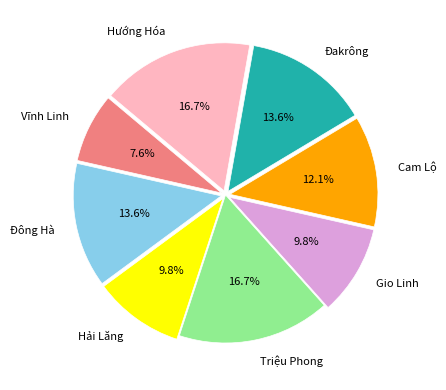

What percentage is the Hướng Hóa slice, to the nearest percent?

17%